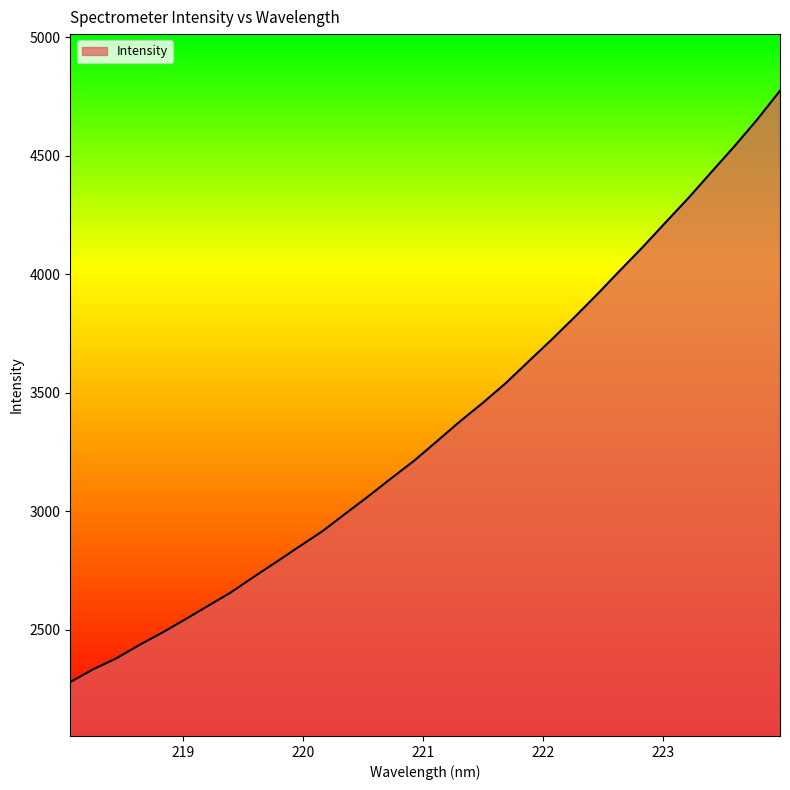

How many lines are shown in the chart?

1